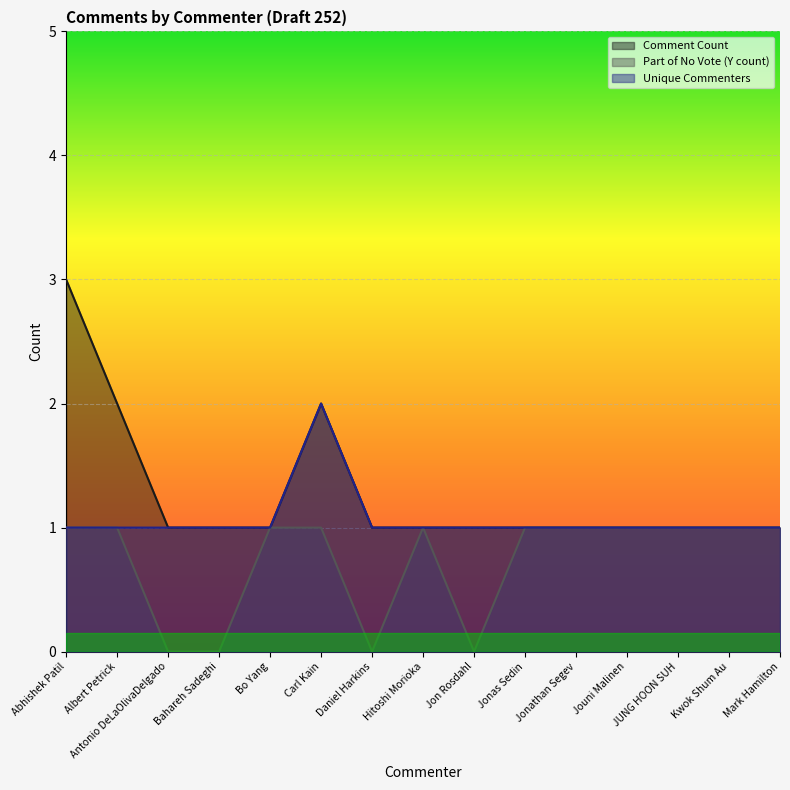

What is the label of the 8th point from the left?

Hitoshi Morioka